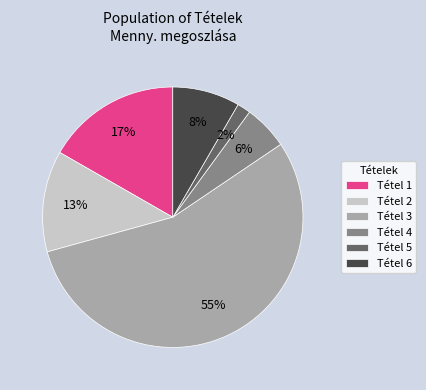

Do Tétel 1 and Tétel 6 together represent more than half of the pie?

No